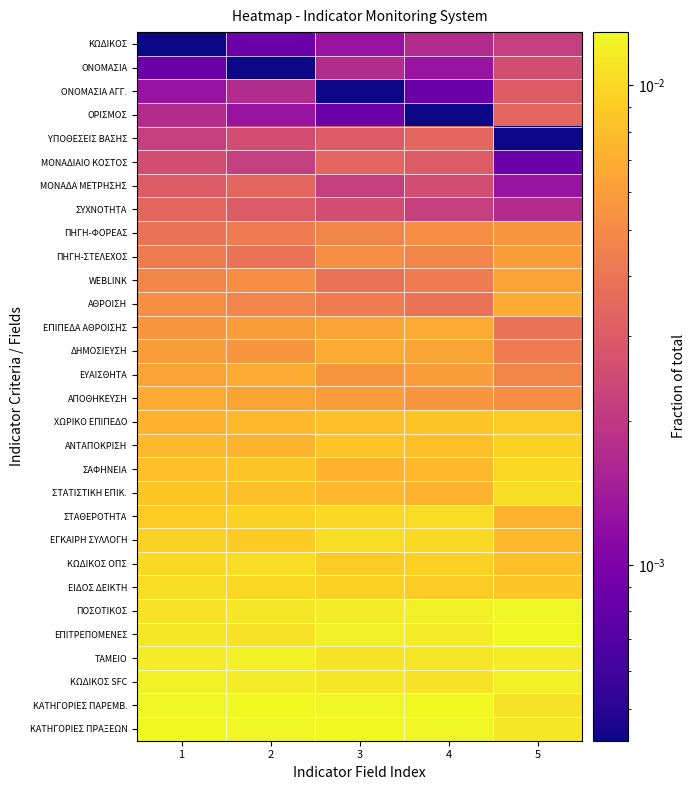

How many data points does each series have?

5